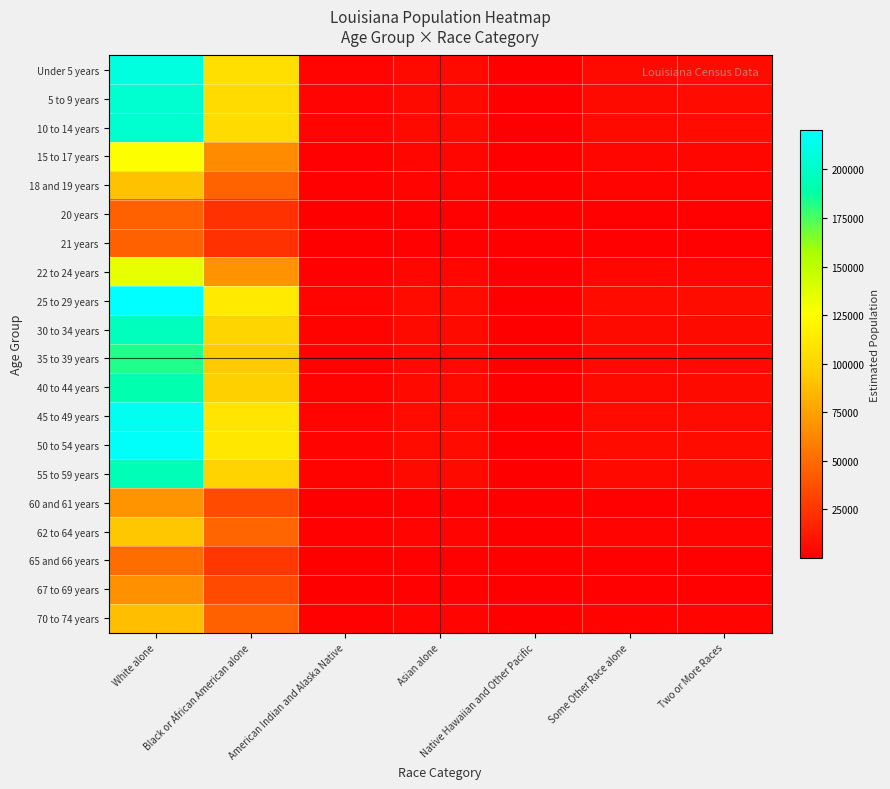

What is the maximum value shown in the chart?

220230.3